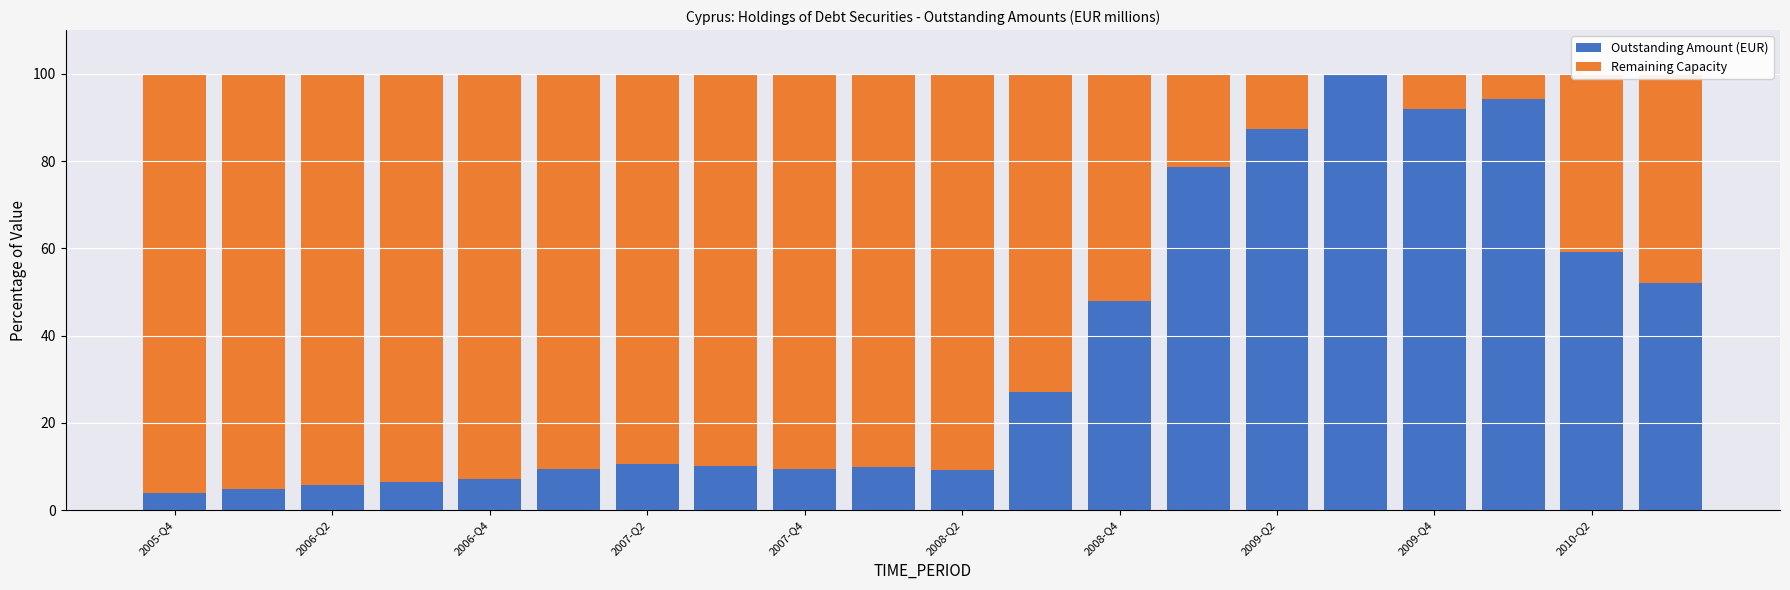

What is the highest value of the Outstanding Amount (EUR) series?

100.0